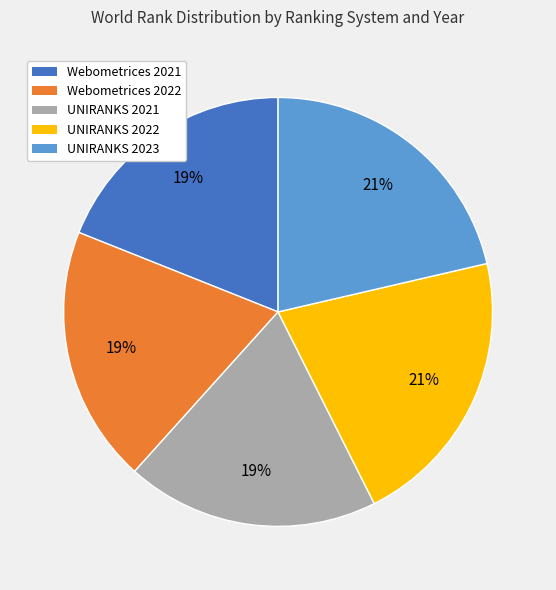

Is there a majority slice in this chart?

No